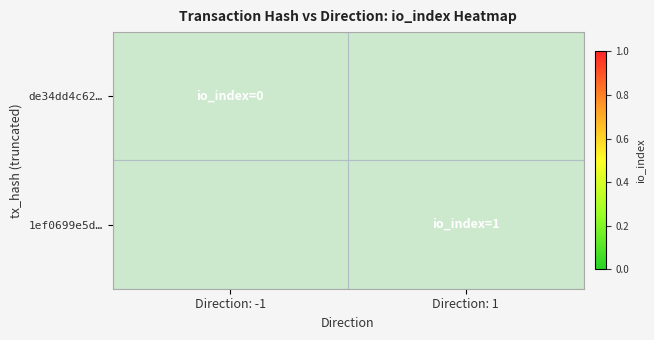

Is the value of 1ef0699e5d… at Direction: 1 greater than the value of de34dd4c62… at Direction: 1?

No